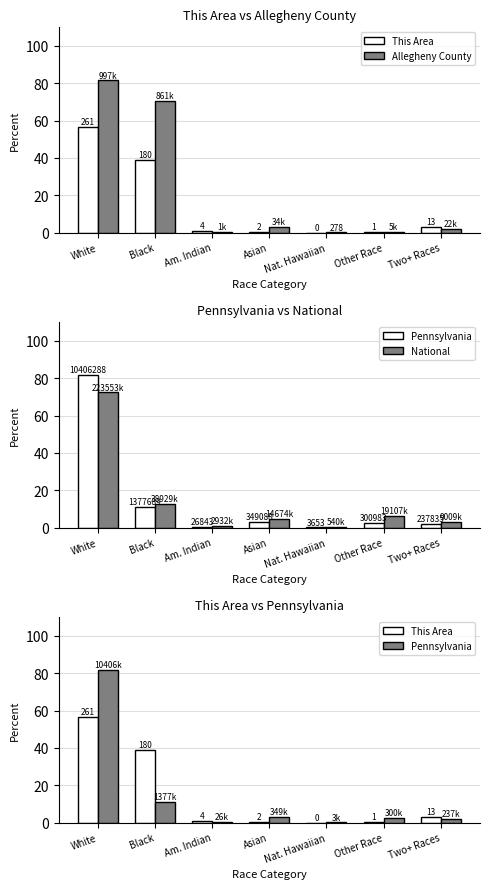

What is the label of the 5th bar from the right?

Am. Indian